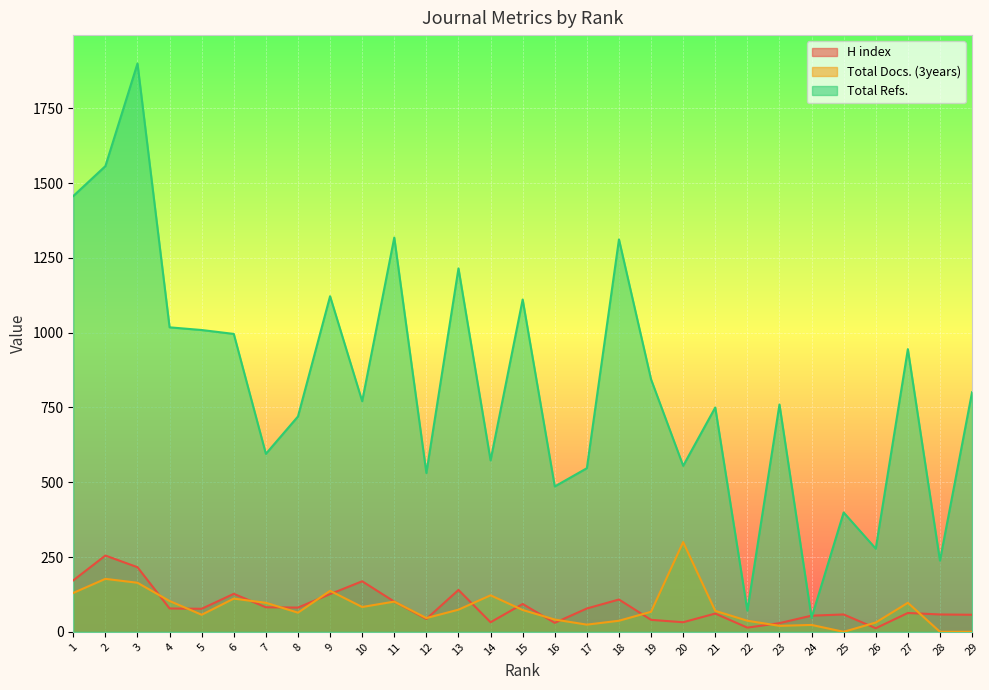

What are all the series names shown in the legend?

H index, Total Docs. (3years), Total Refs.